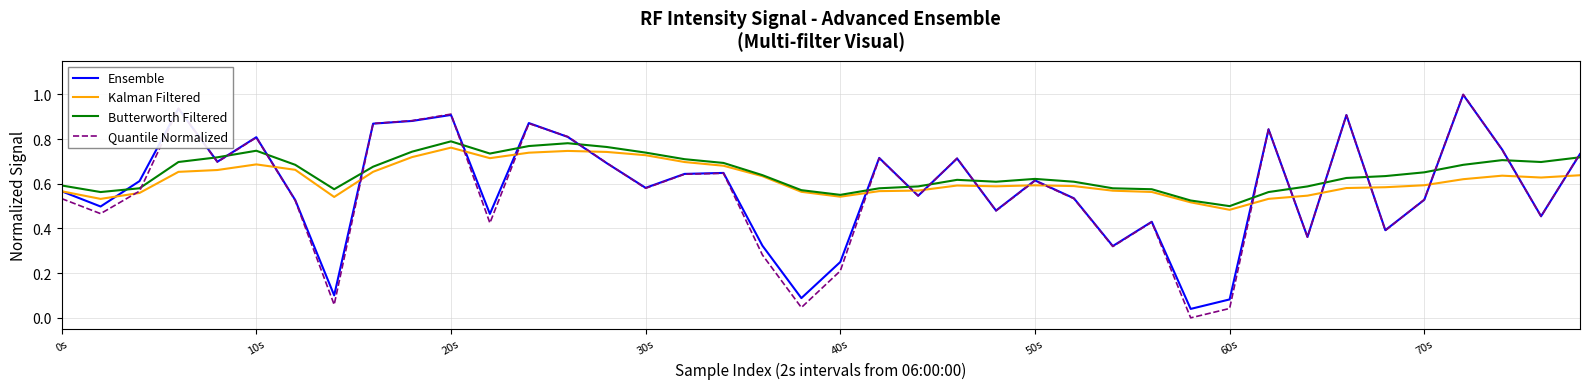

Which series has the widest spread of values?

Quantile Normalized